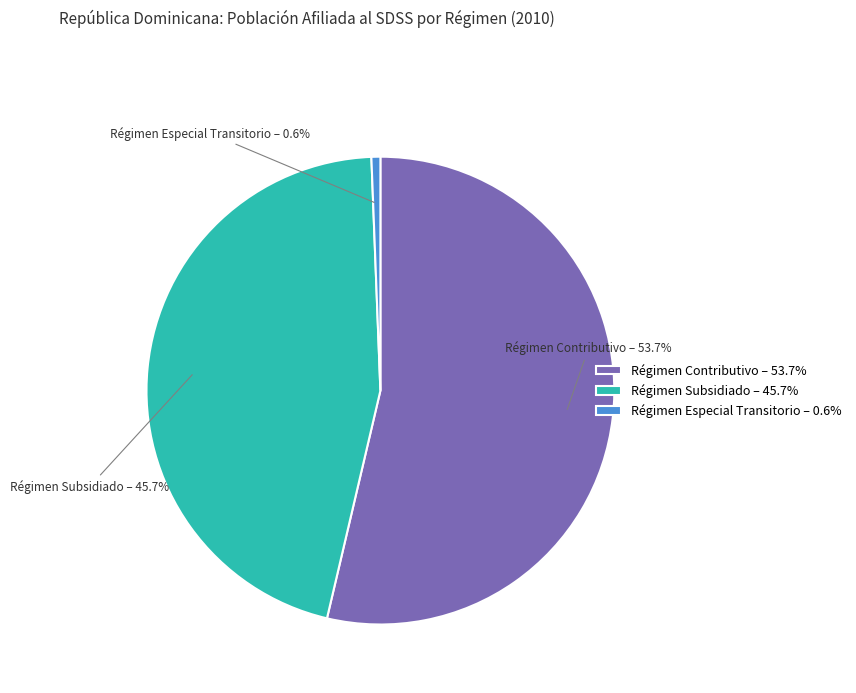

How many slices are in this pie chart?

3